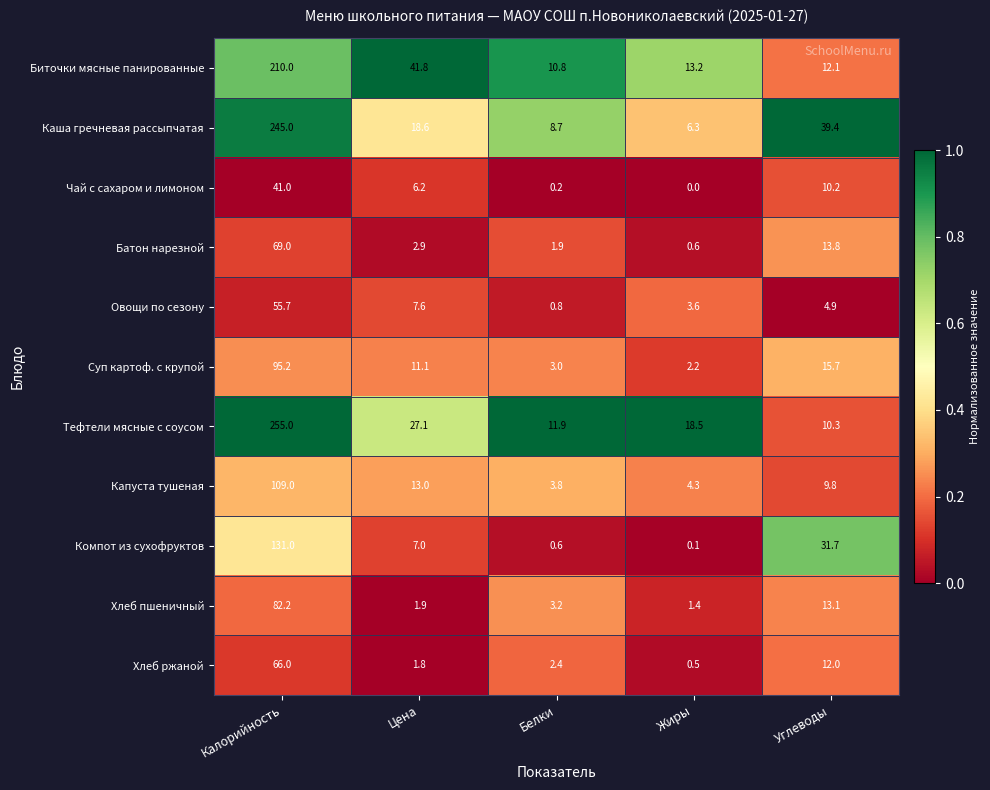

At how many categories does at least one series exceed 0?

5